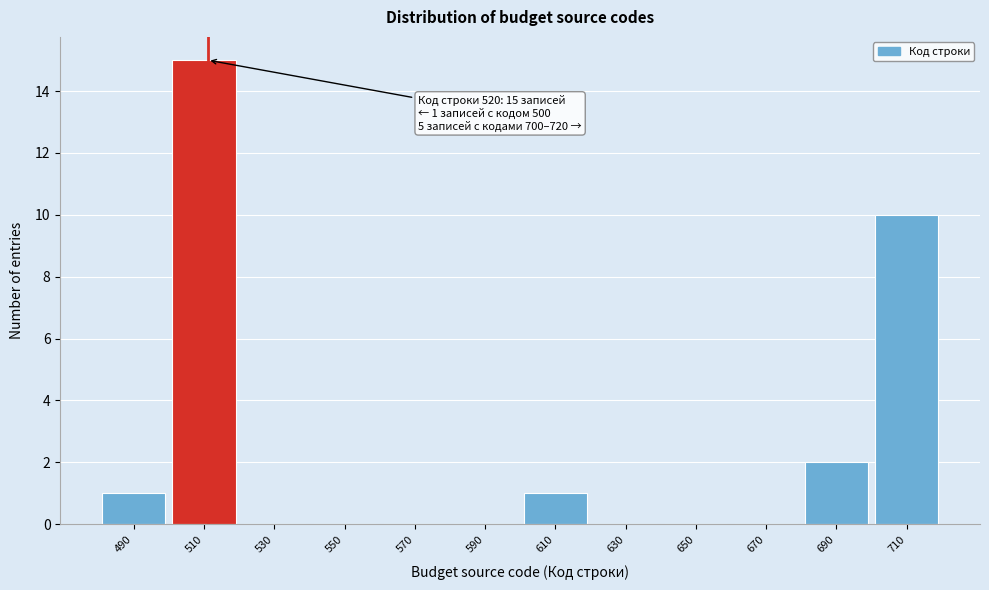

Reading right to left, transcribe all the data shown in this chart.

710=10	690=2	670=0	650=0	630=0	610=1	590=0	570=0	550=0	530=0	510=15	490=1